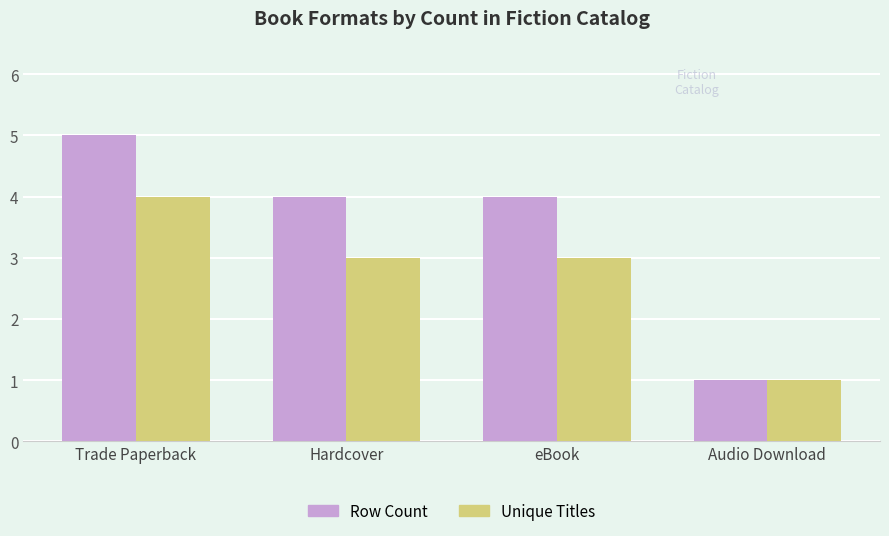

What are all the series names shown in the legend?

Row Count, Unique Titles